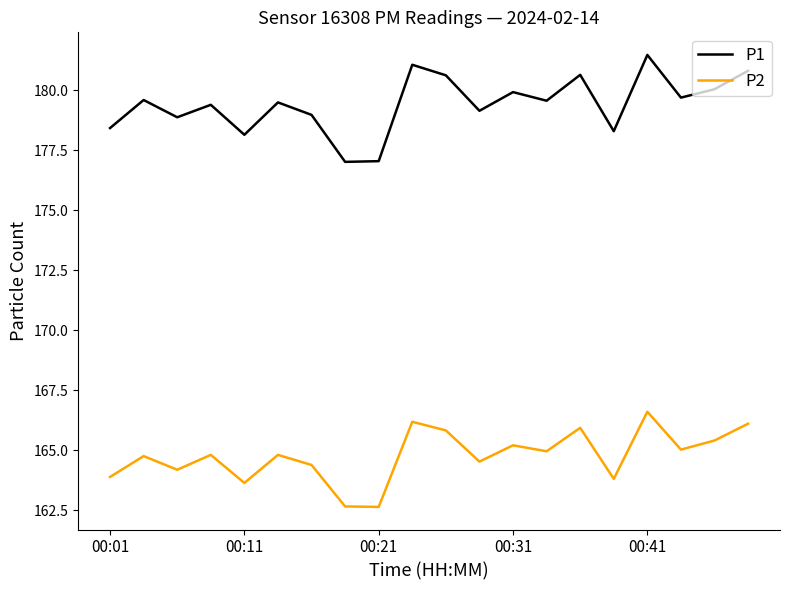

List the series in order of their peak value, lowest first.

P2, P1